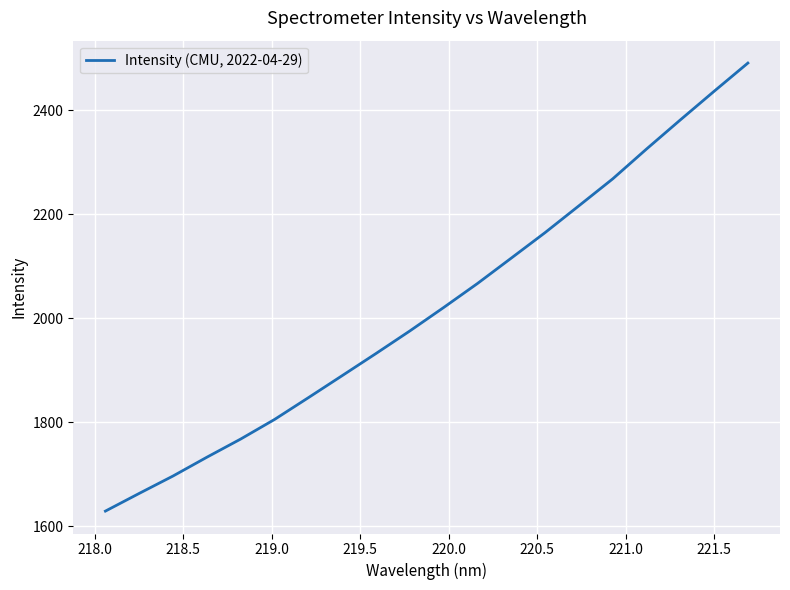

What is the difference between the maximum and minimum values?

861.5